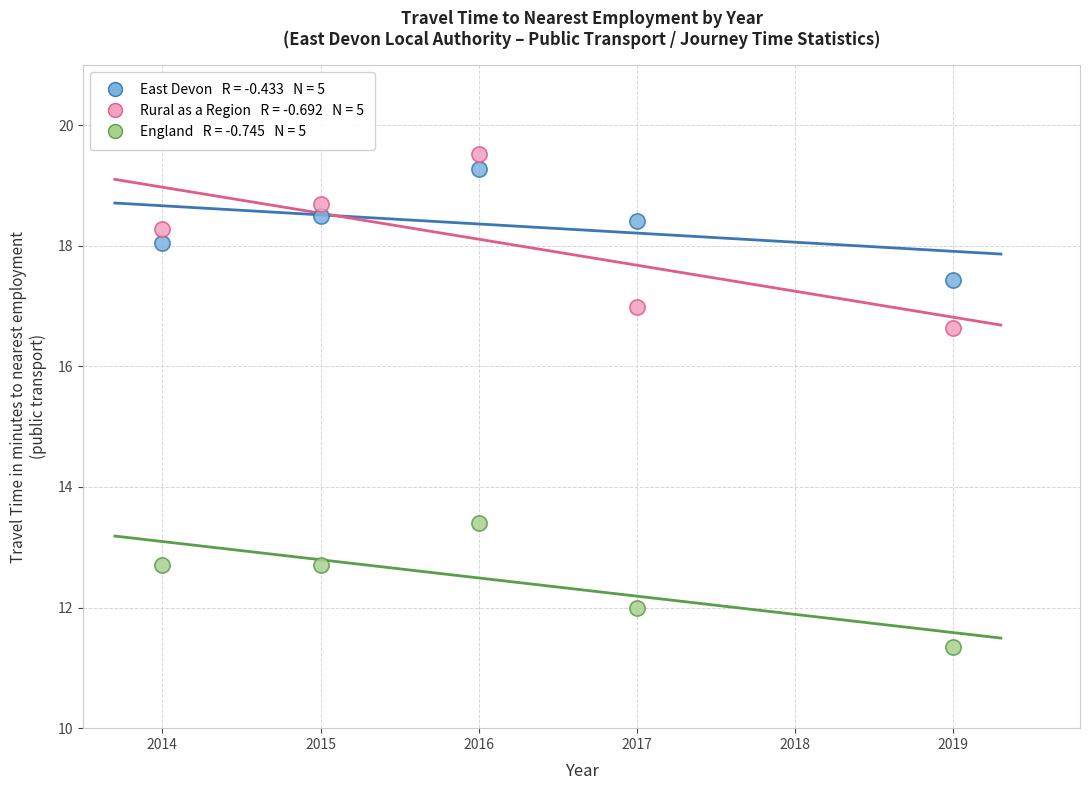

Across all data points, what is the range of Y values (max minus min)?

8.2